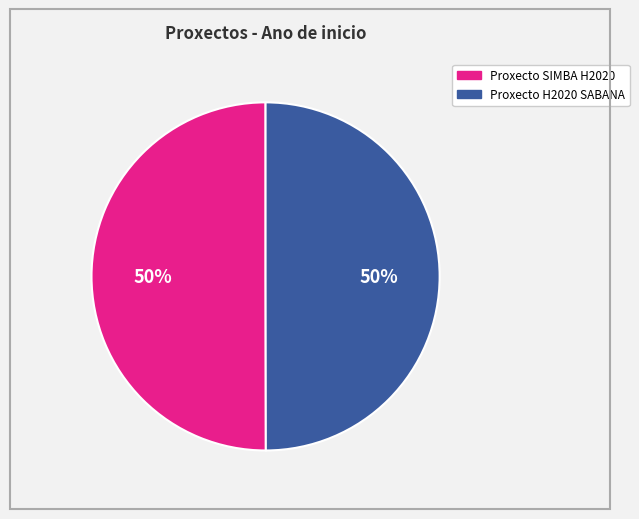

How many segments does this pie chart have?

2